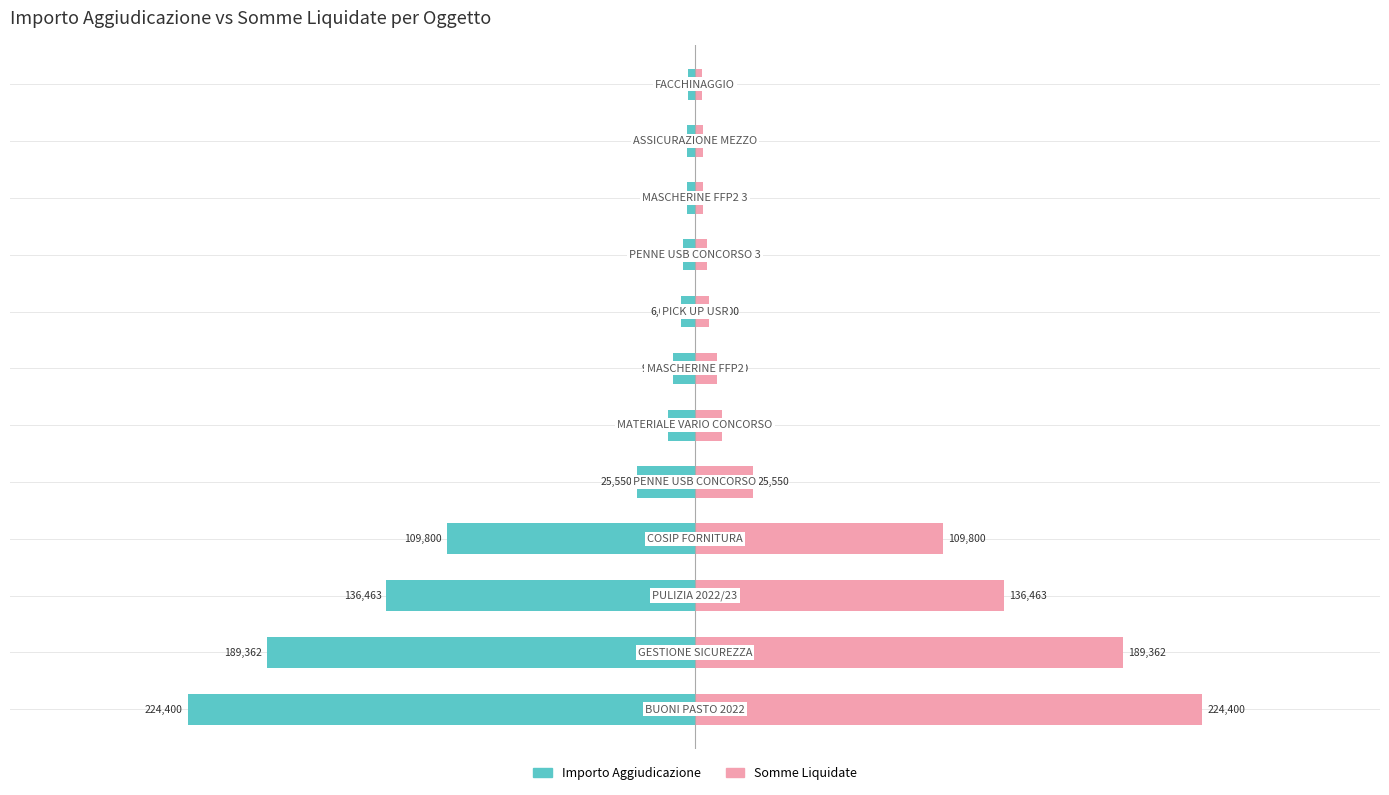

Rank the series by their maximum value, from highest to lowest.

importoSommeLiquidate3, importoAggiudicazione2